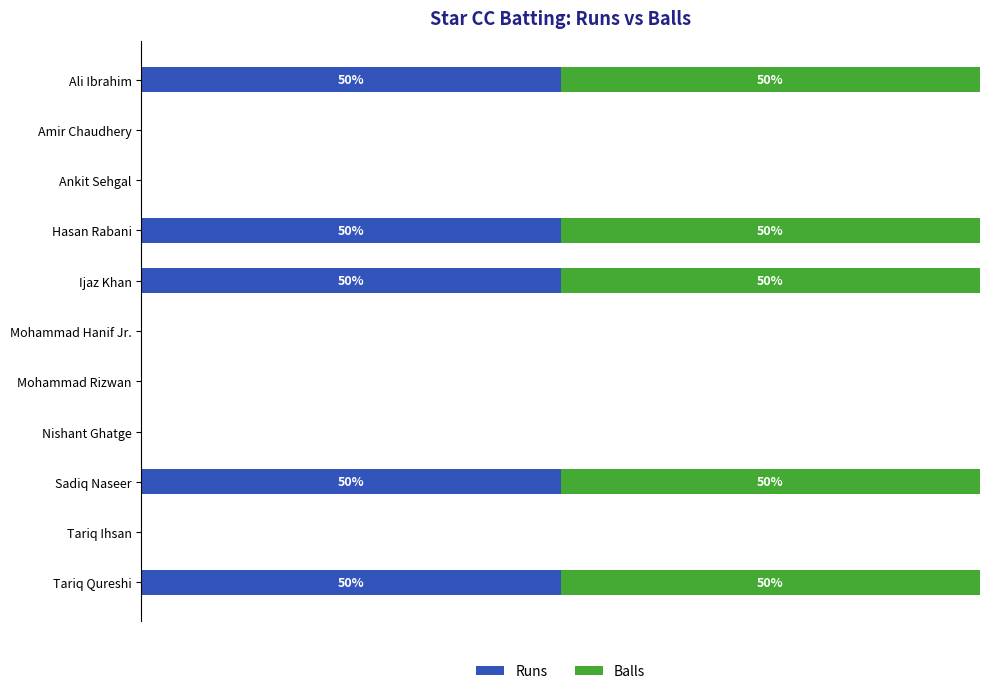

What are all the series names shown in the legend?

Runs, Balls